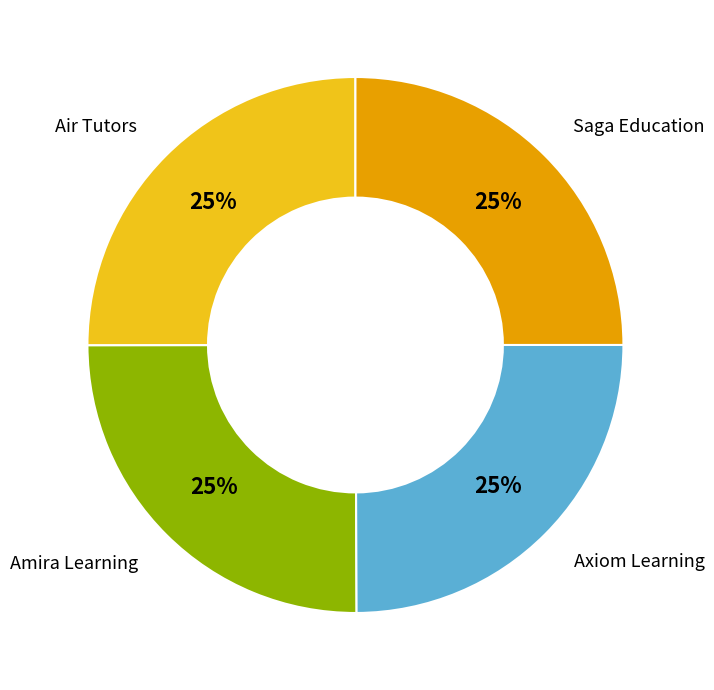

To the nearest percent, what is the average slice percentage?

25%